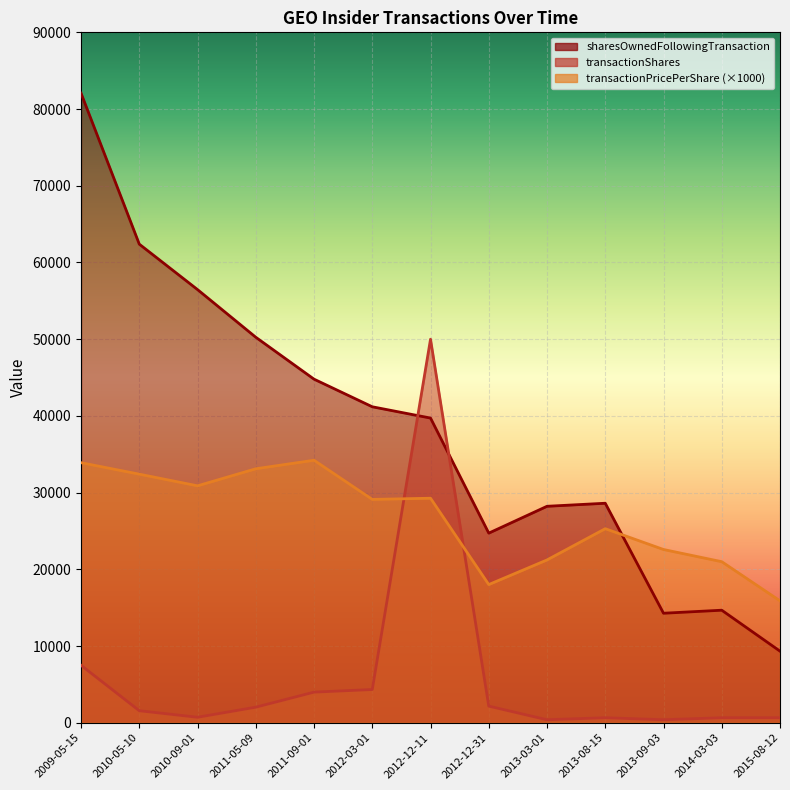

Rank the series at 2012-12-31 from lowest to highest value.

transactionShares, transactionPricePerShare, sharesOwnedFollowingTransaction